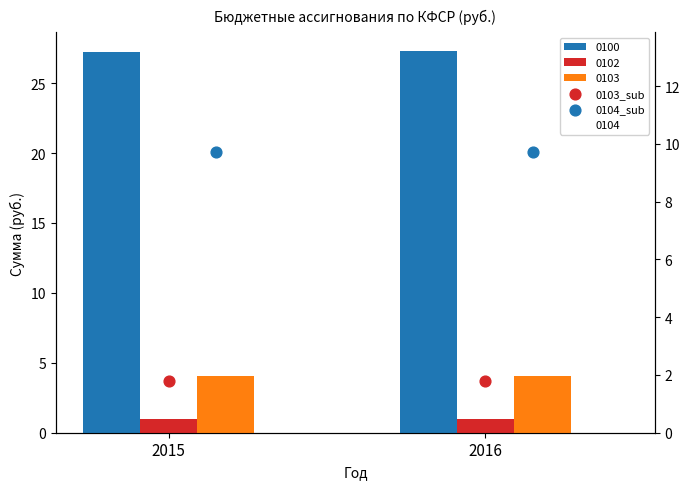

Is the value of 0104_sub at 2016 greater than the value of 0103_sub at 2016?

Yes